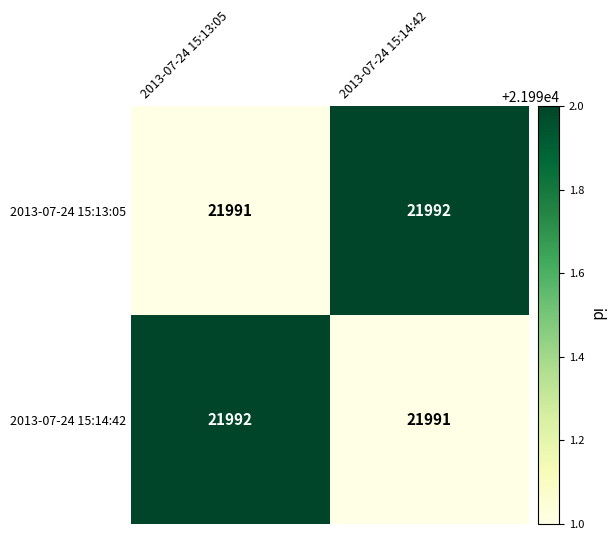

Where is 2013-07-24 15:14:42 nearest to the value 21991?

2013-07-24 15:14:42